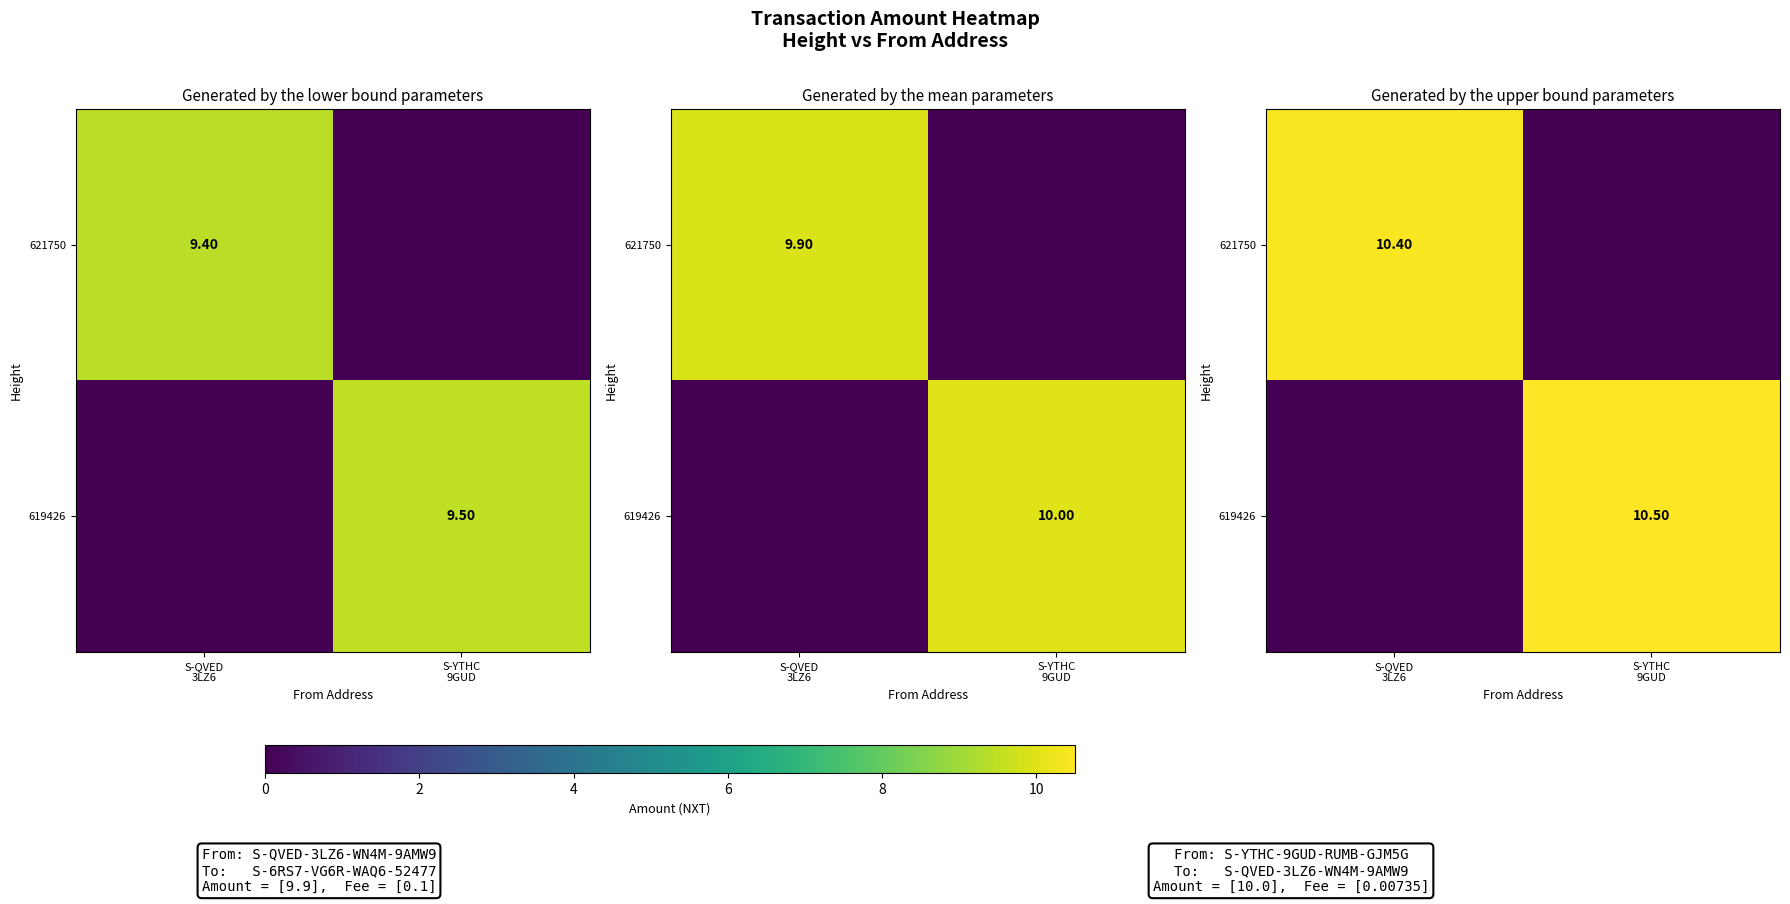

Which series has the largest total across all categories?

619426